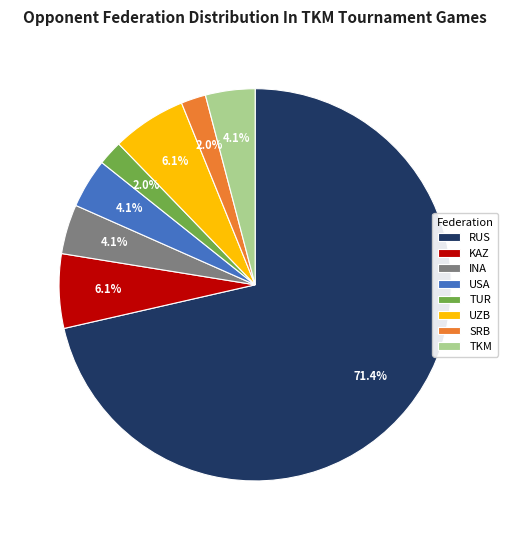

Which has a higher value, KAZ or USA?

KAZ